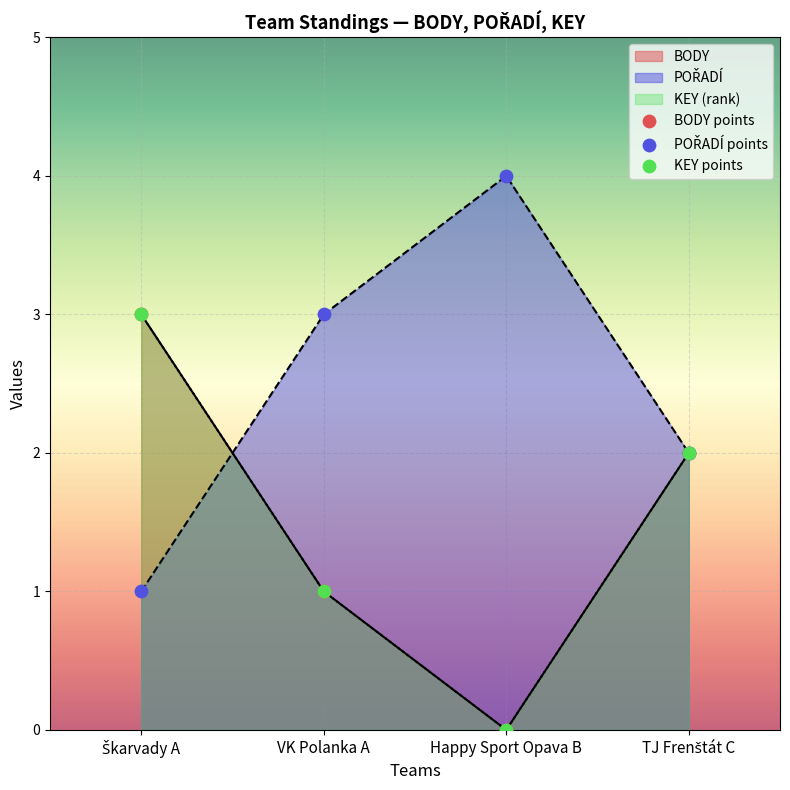

Which series contains the lowest Y value?

BODY points